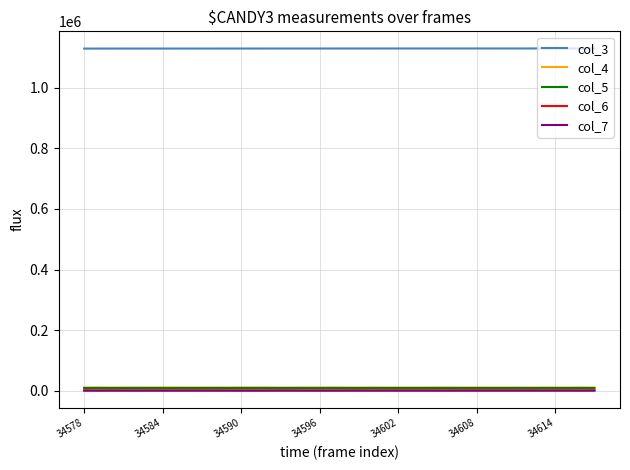

Which series has the largest total across all categories?

col_3